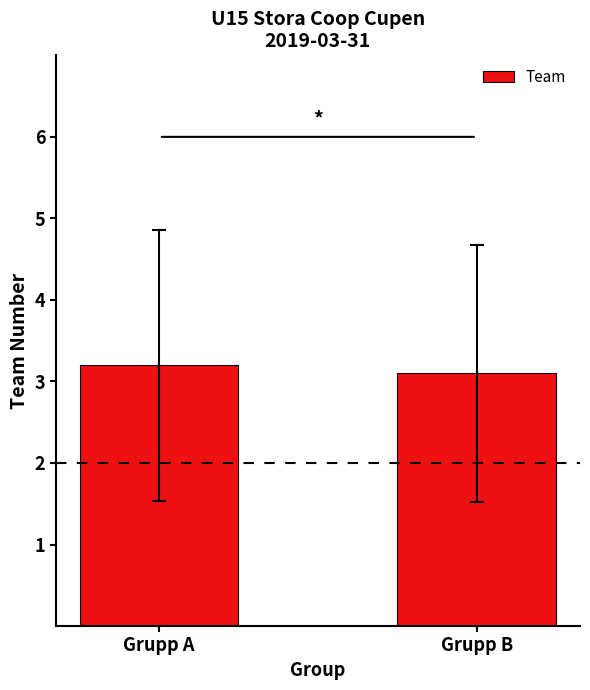

Are the bars horizontal?

No